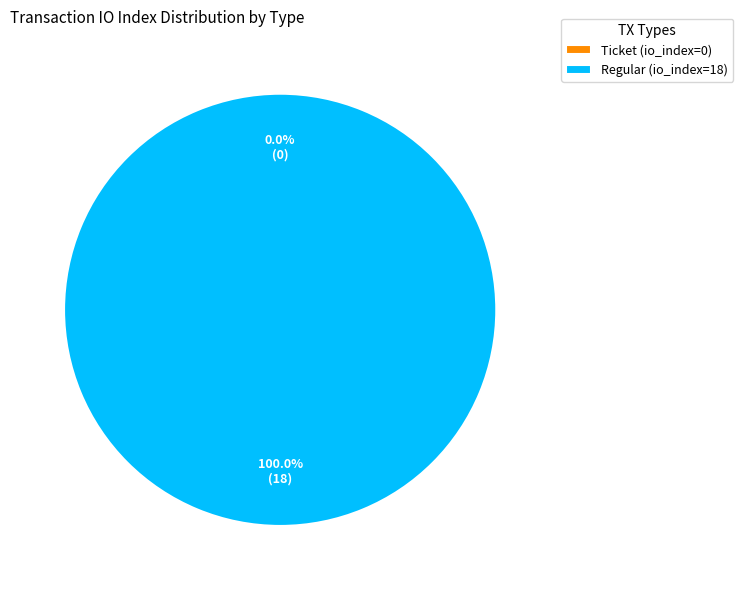

Rank the categories by value from lowest to highest.

Ticket (io_index=0), Regular (io_index=18)